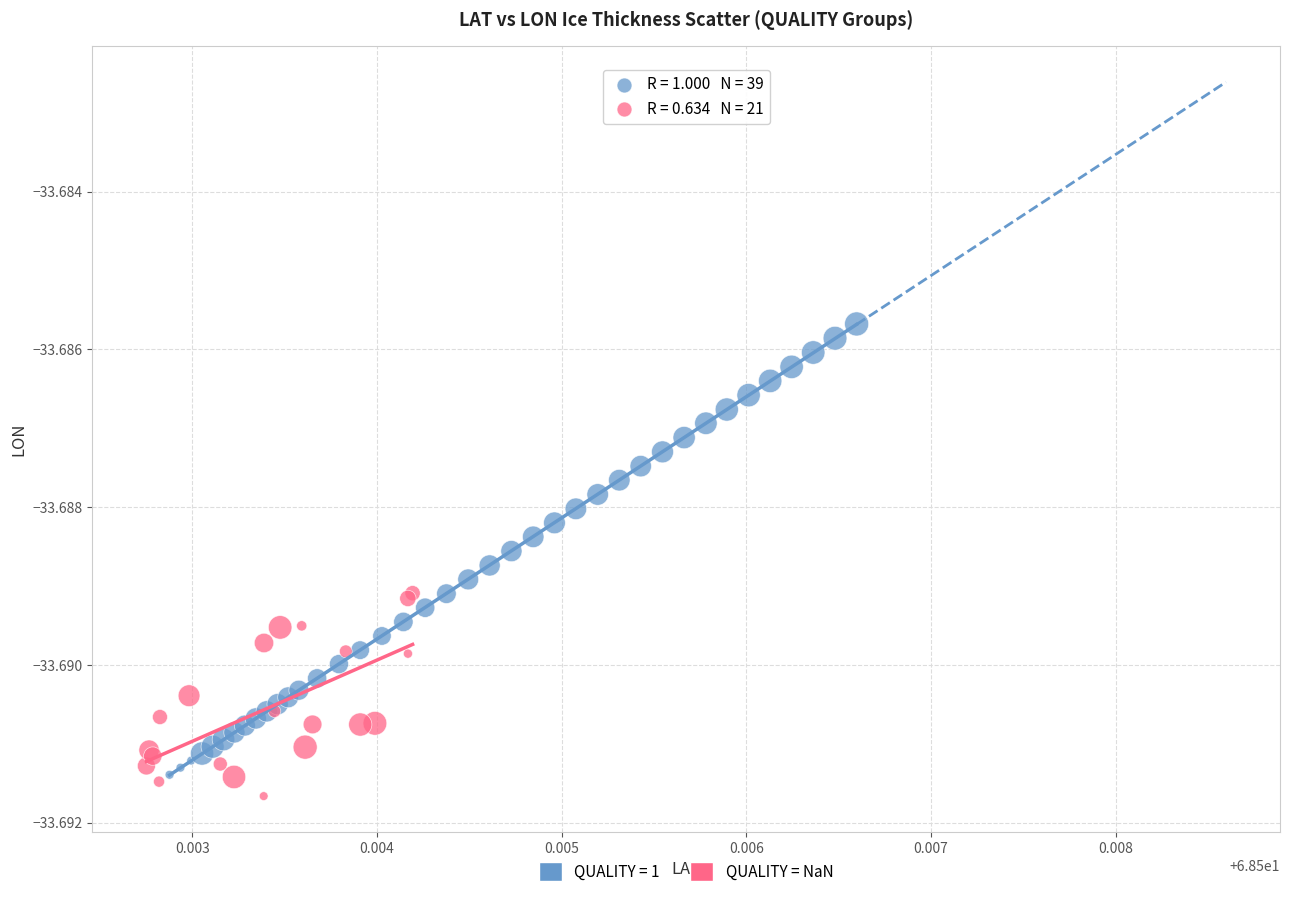

Which series has the widest spread of Y values?

QUALITY = 1